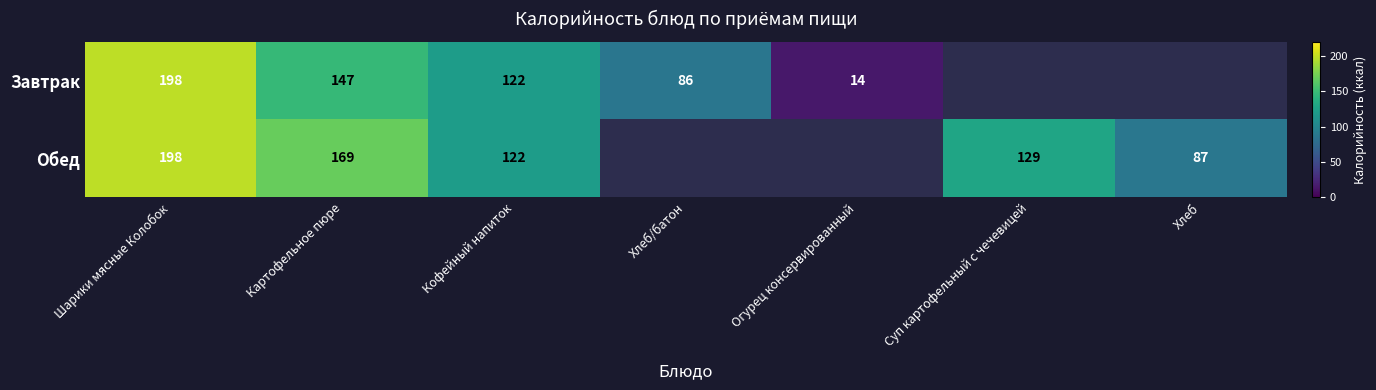

The value of Завтрак at Шарики мясные Колобок is 198. True or false?

True